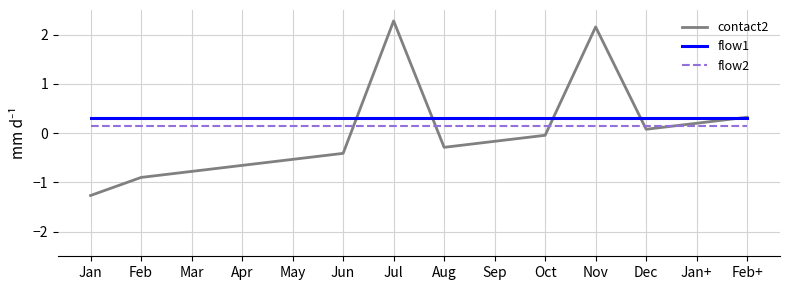

Rank the series at Aug from highest to lowest value.

flow1, flow2, contact2